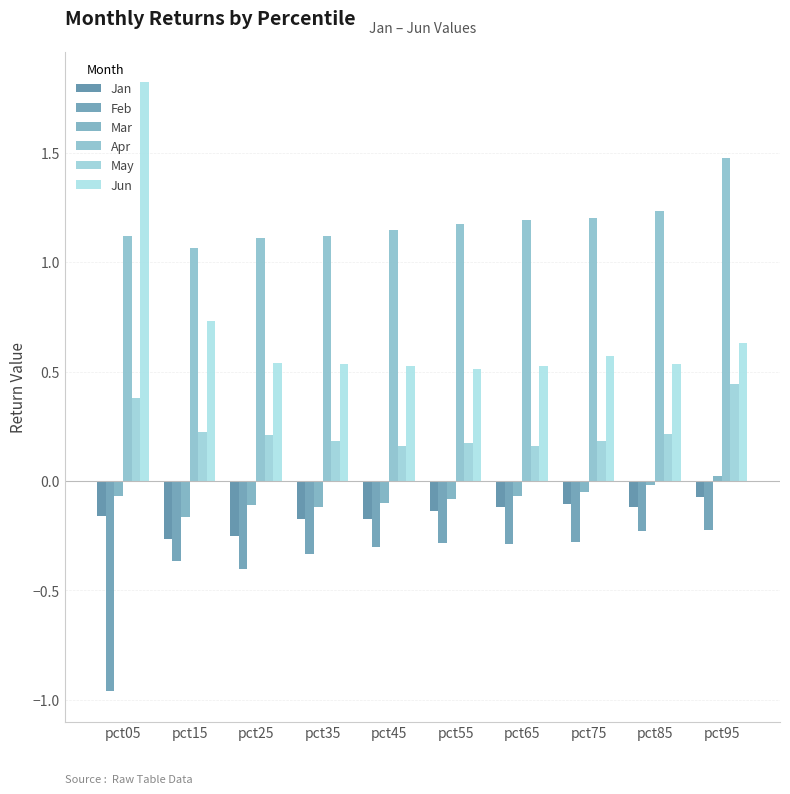

How many data points does each series have?

10